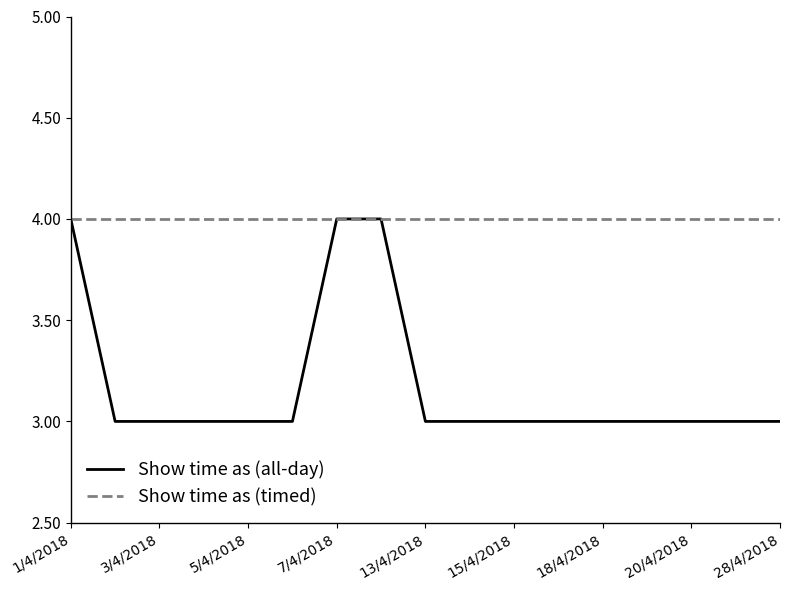

Which series has the largest range (max minus min)?

Show time as (all-day)